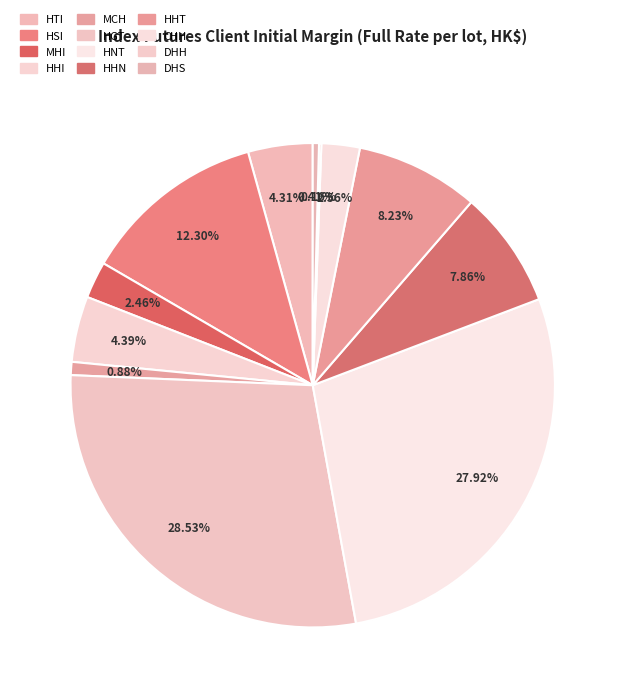

Is there a majority slice in this chart?

No